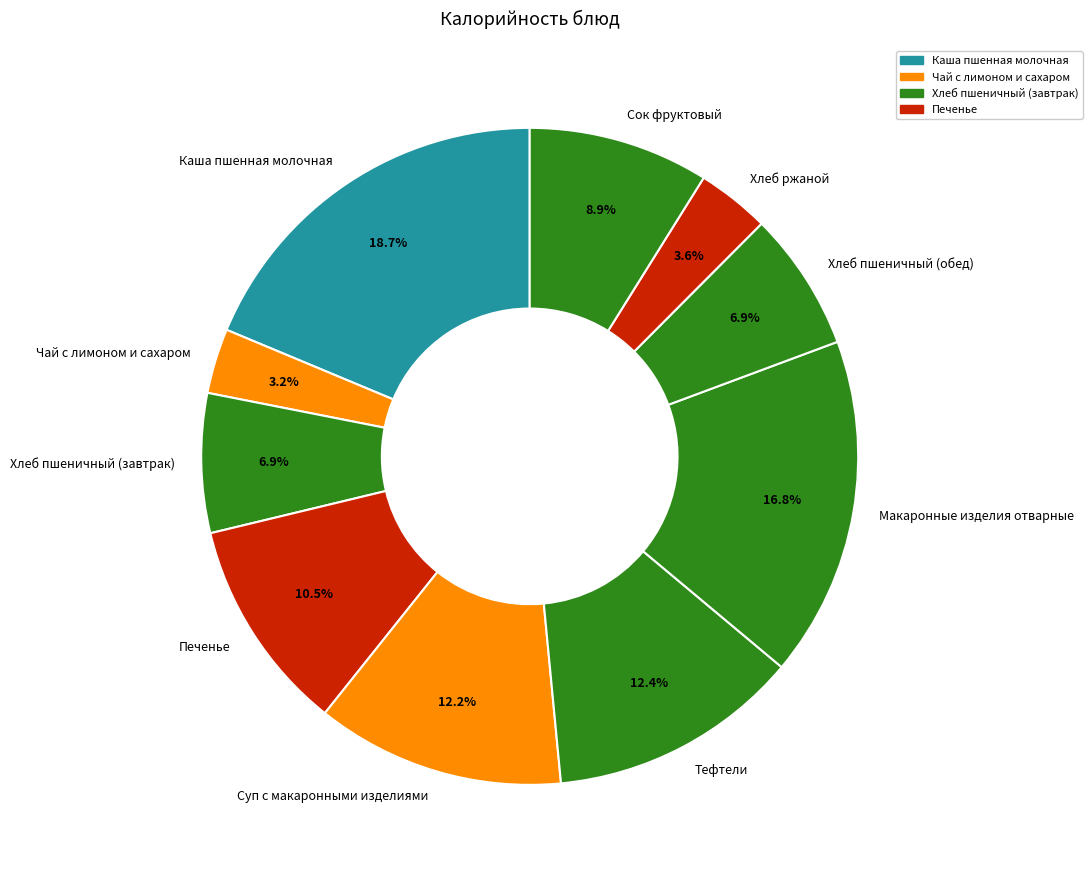

To the nearest percent, what is the combined percentage of Суп с макаронными изделиями and Хлеб пшеничный (завтрак)?

19%